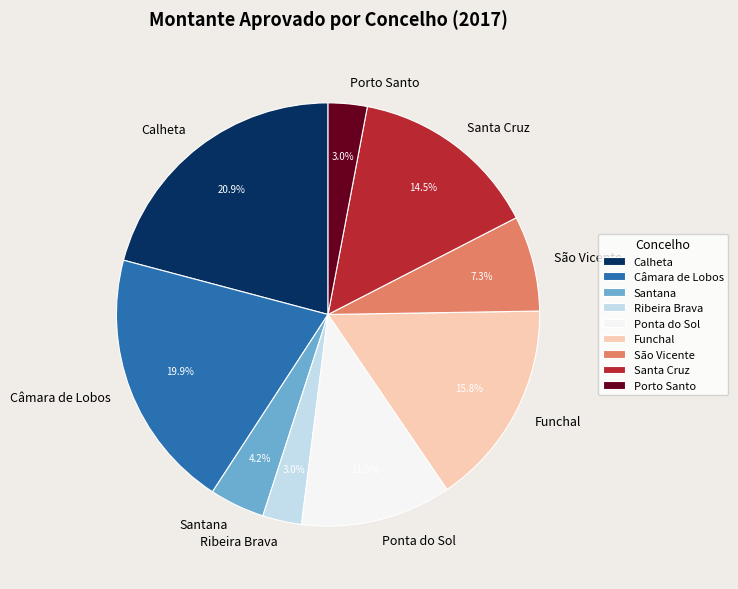

Approximately how many times larger is the value at São Vicente compared to Câmara de Lobos?

0.4